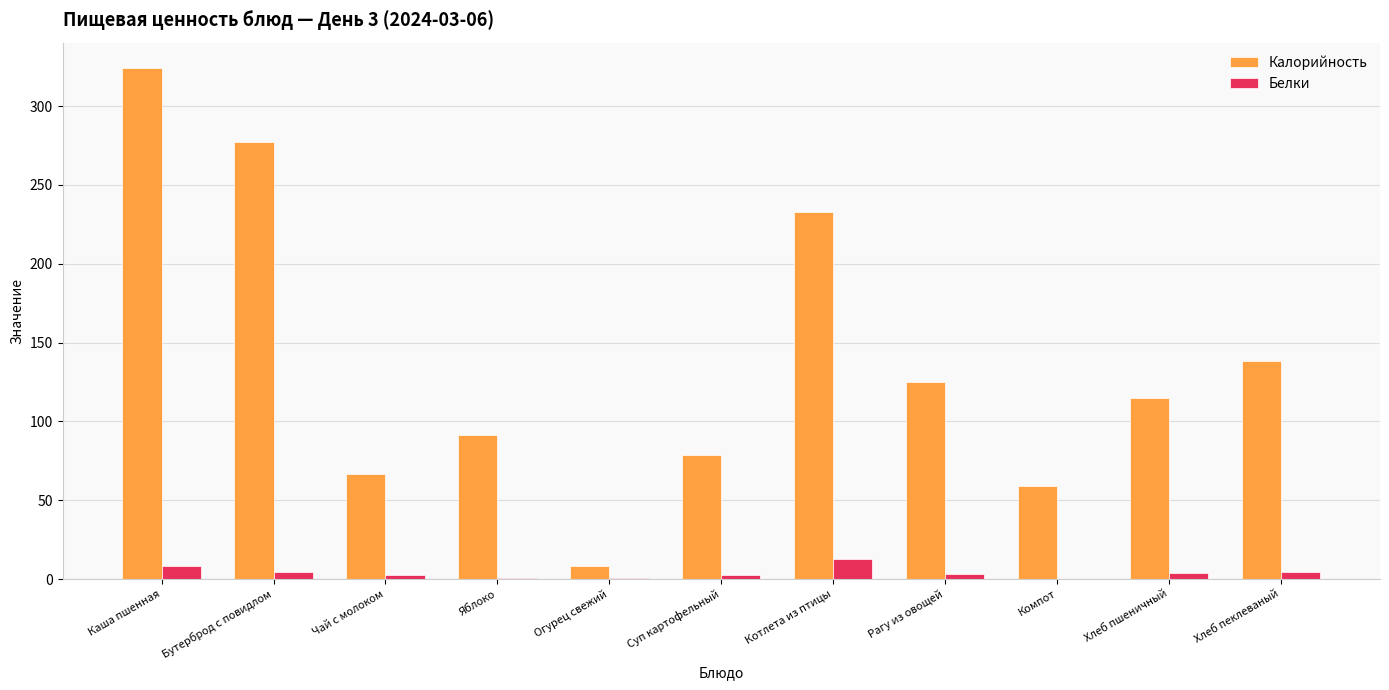

Is it true that Калорийность equals 114.8 at Хлеб пшеничный?

True